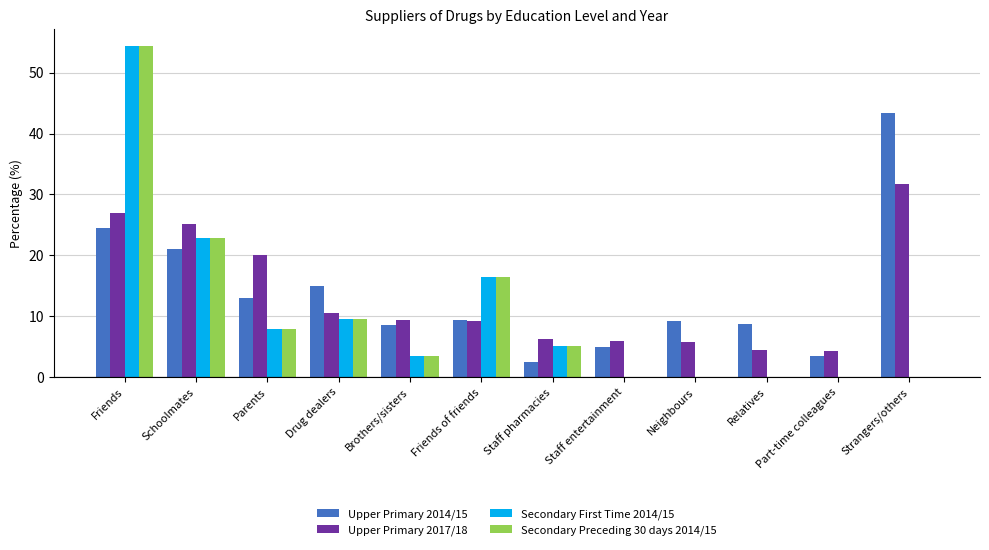

What is the average value of the Upper Primary 2014/15 series?

13.6